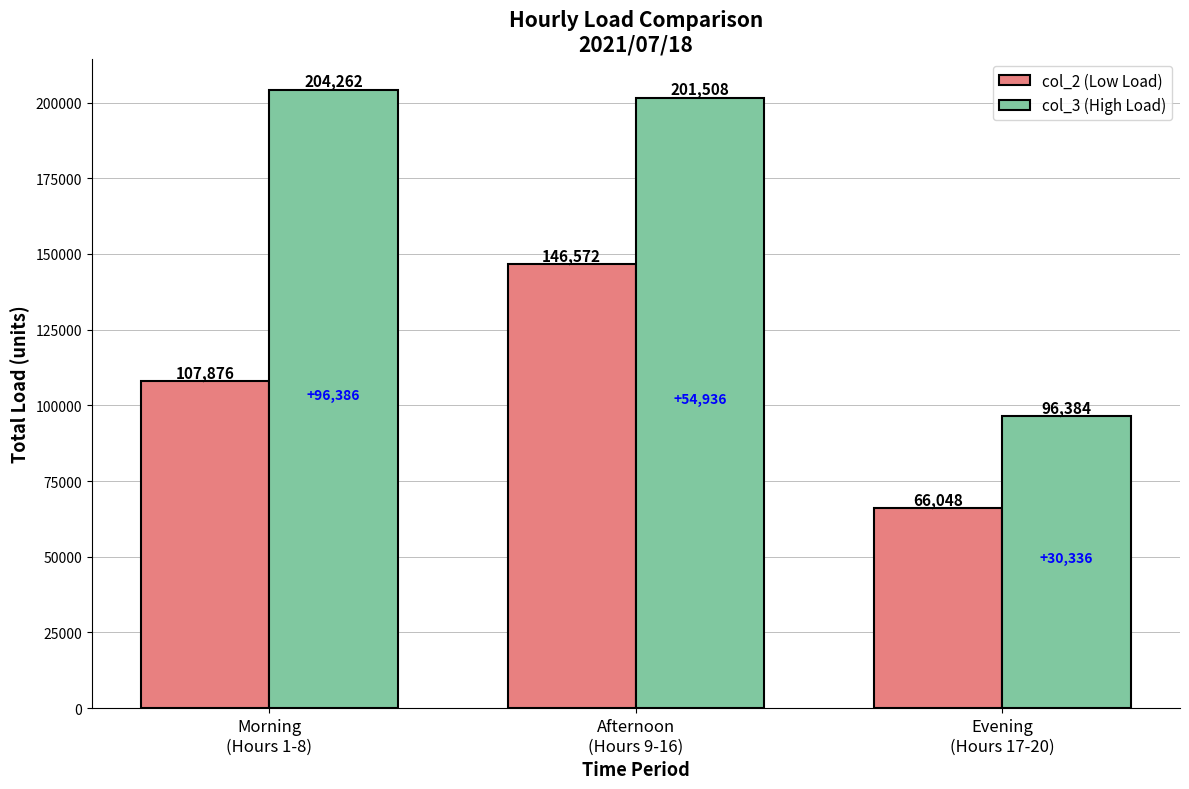

What is the difference between the col_2 (Low Load) values at Evening
(Hours 17-20) and Afternoon
(Hours 9-16)?

80524